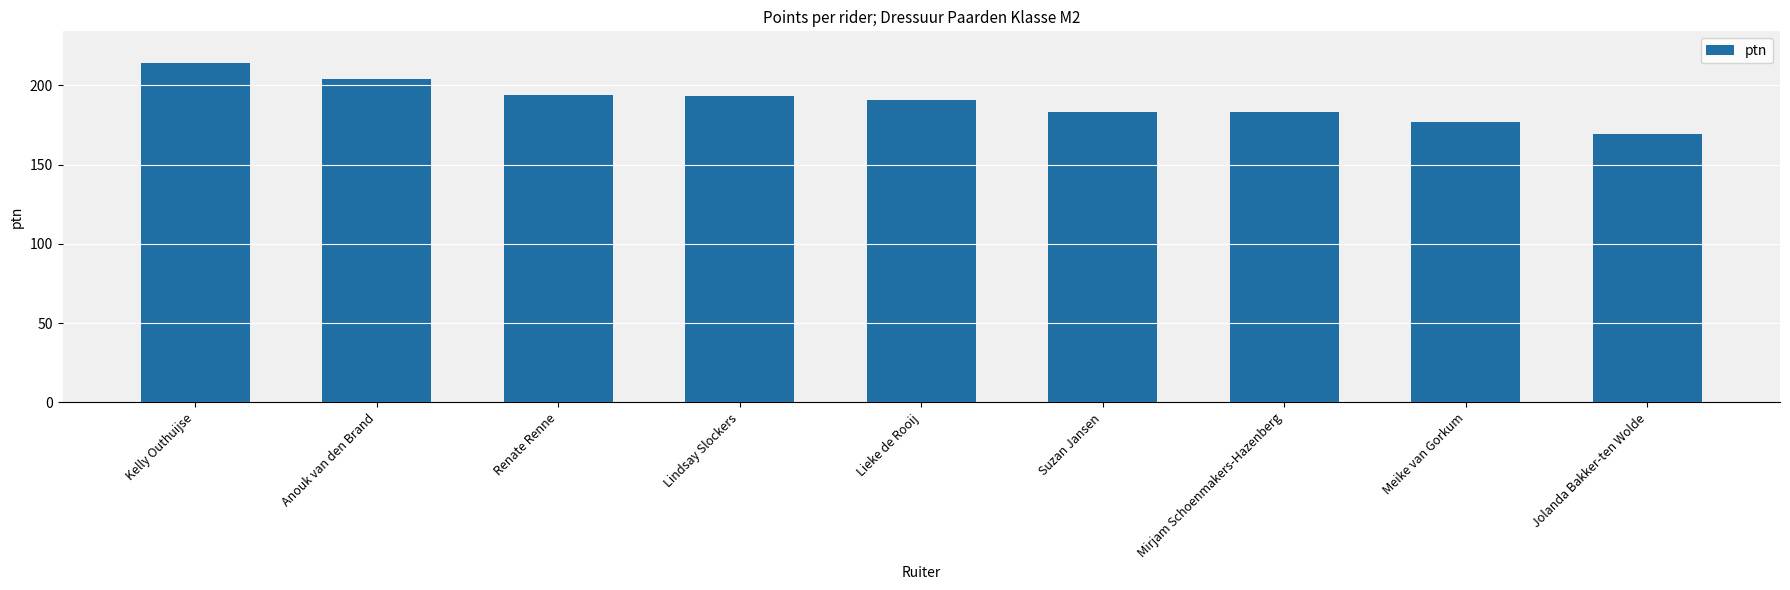

At which label does the data first exceed 191?

Kelly Outhuijse